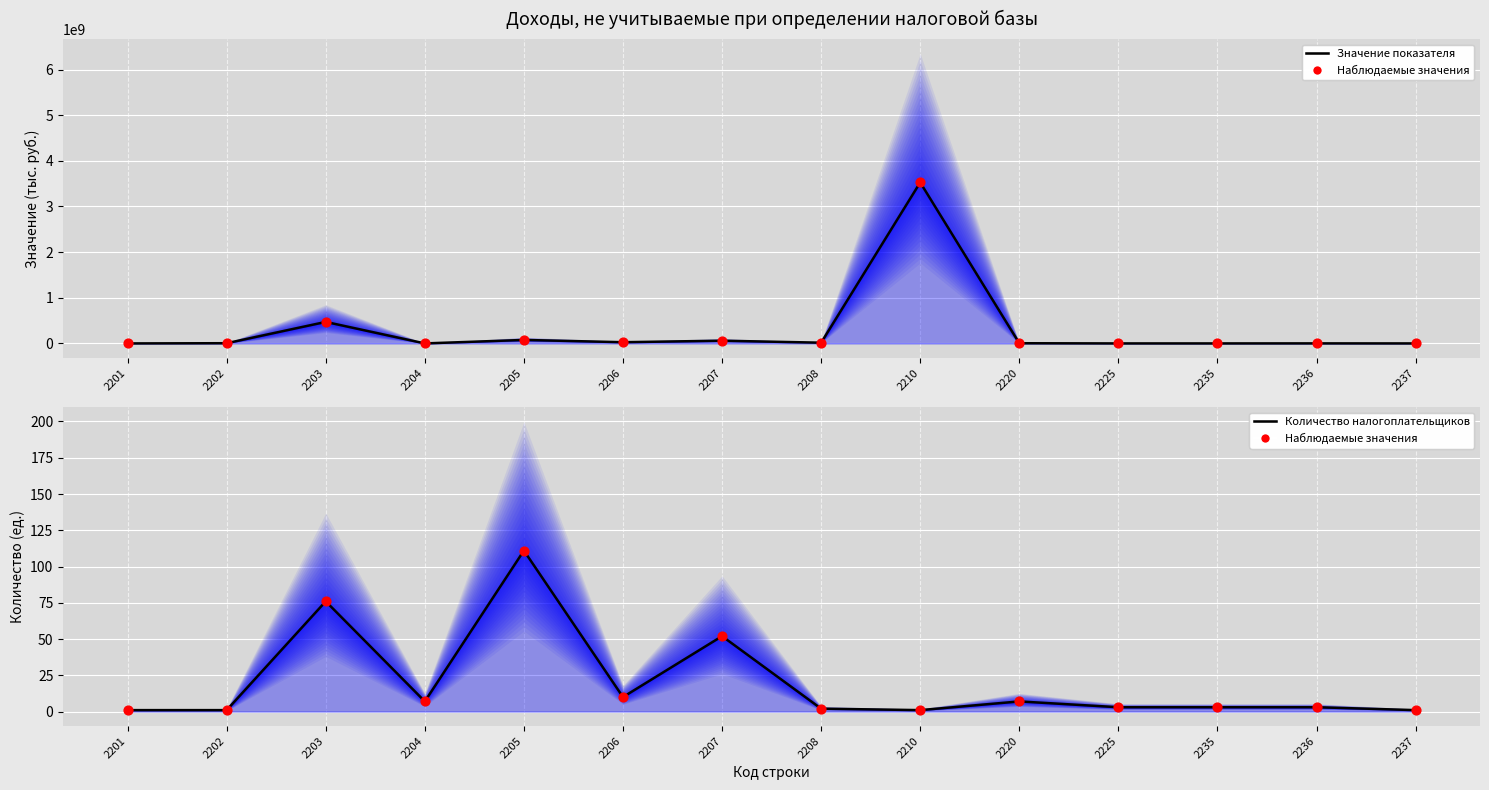

At how many categories does at least one series exceed 3293464303?

1